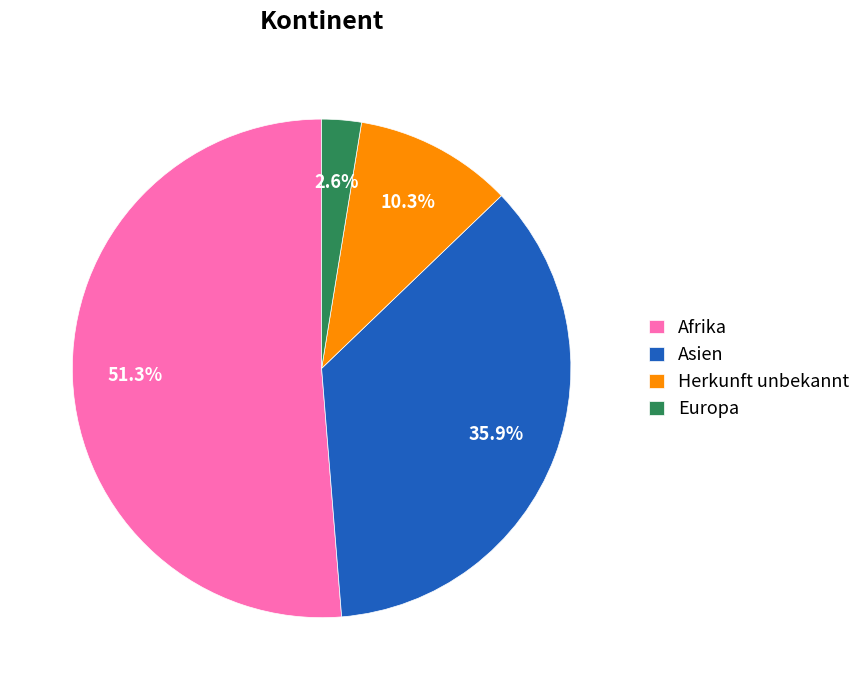

To the nearest percent, what is the average slice percentage?

25%